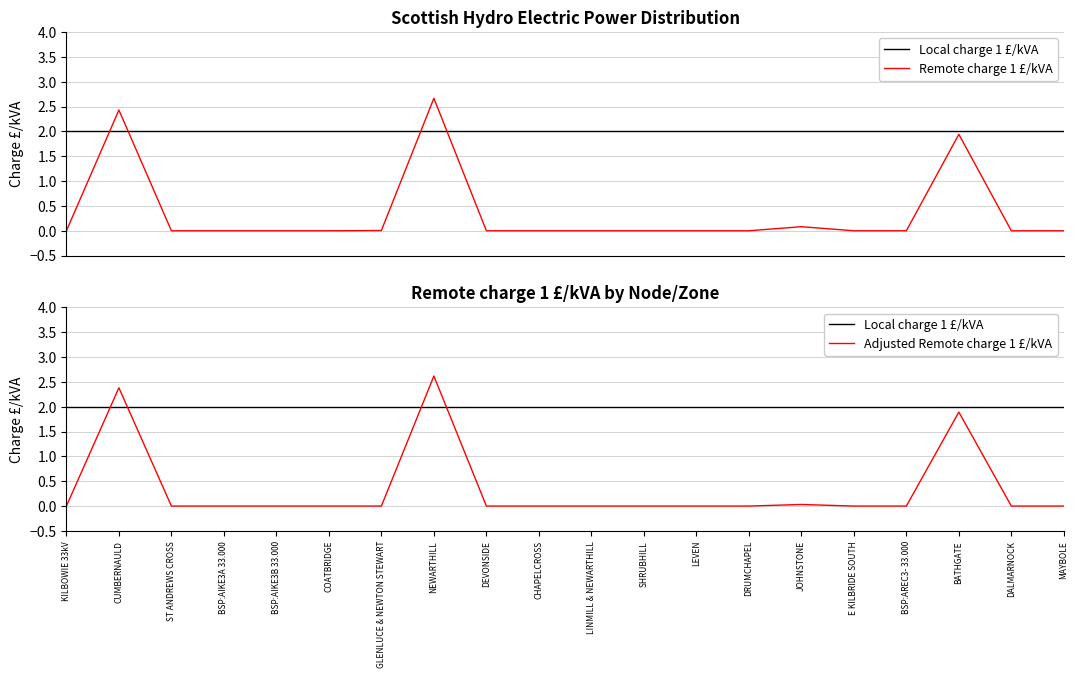

True or false: Local charge 1 £/kVA has a value of 3.3 at DALMARNOCK.

False